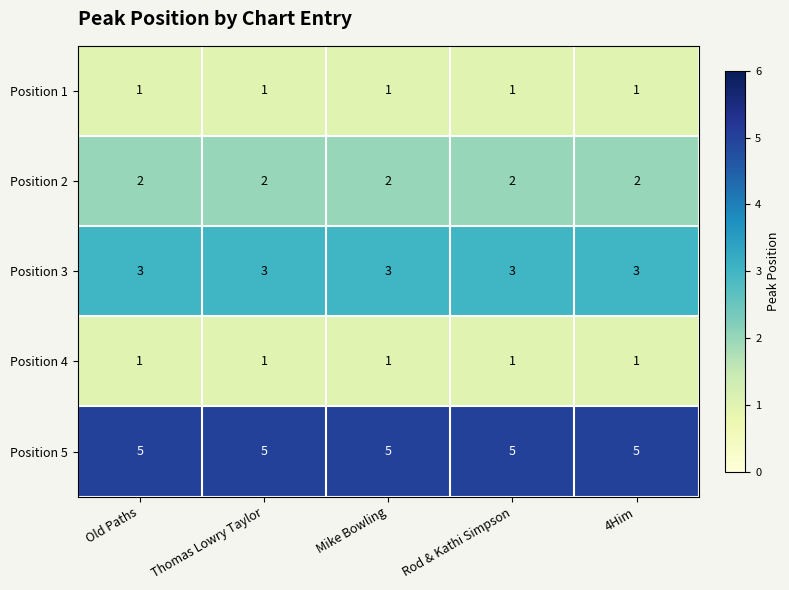

What is the greatest value displayed?

5